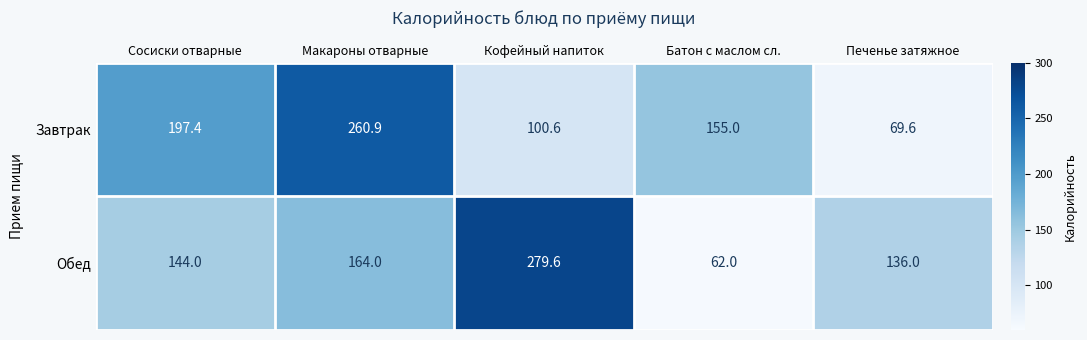

Is it true that Обед equals 279.6 at Кофейный напиток?

True